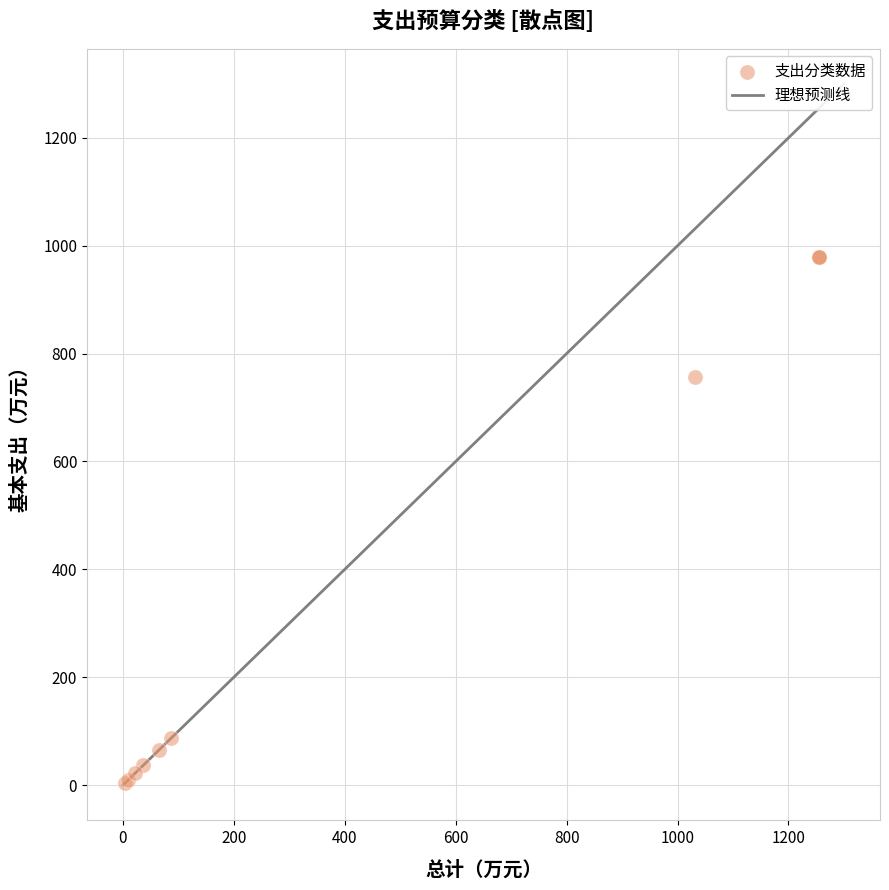

What Y value in the scatter plot is closest to 491?

755.8